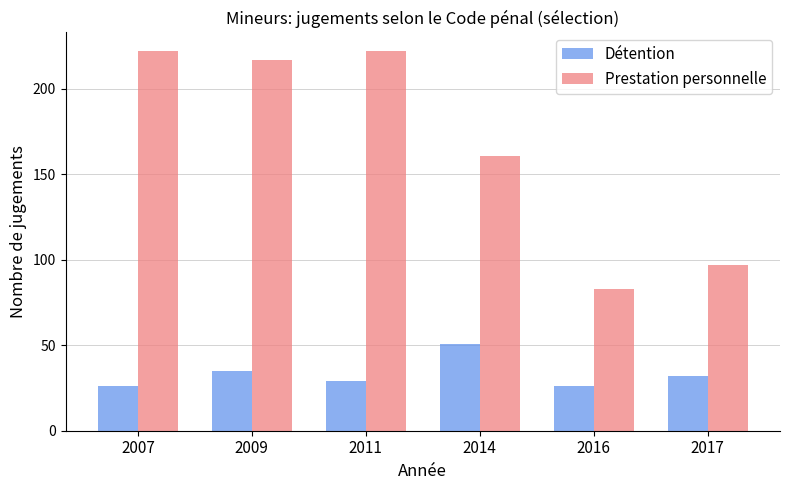

Where does the Prestation personnelle series first go above 217?

2007